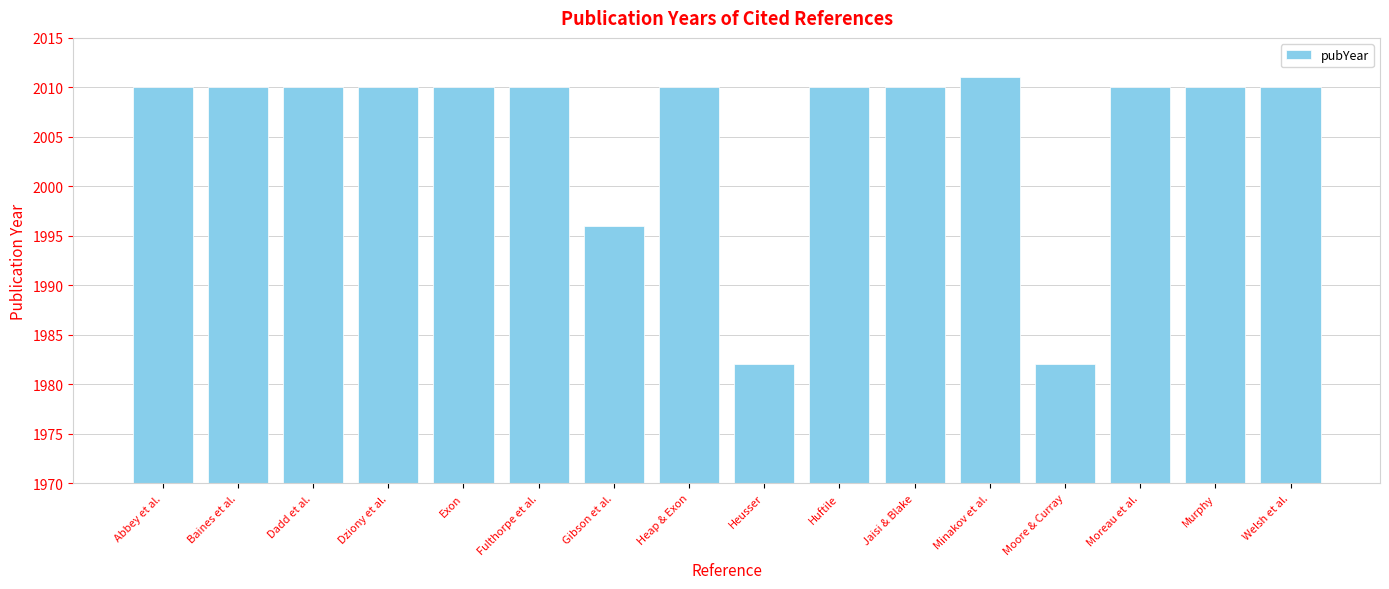

What is the average value?

2006